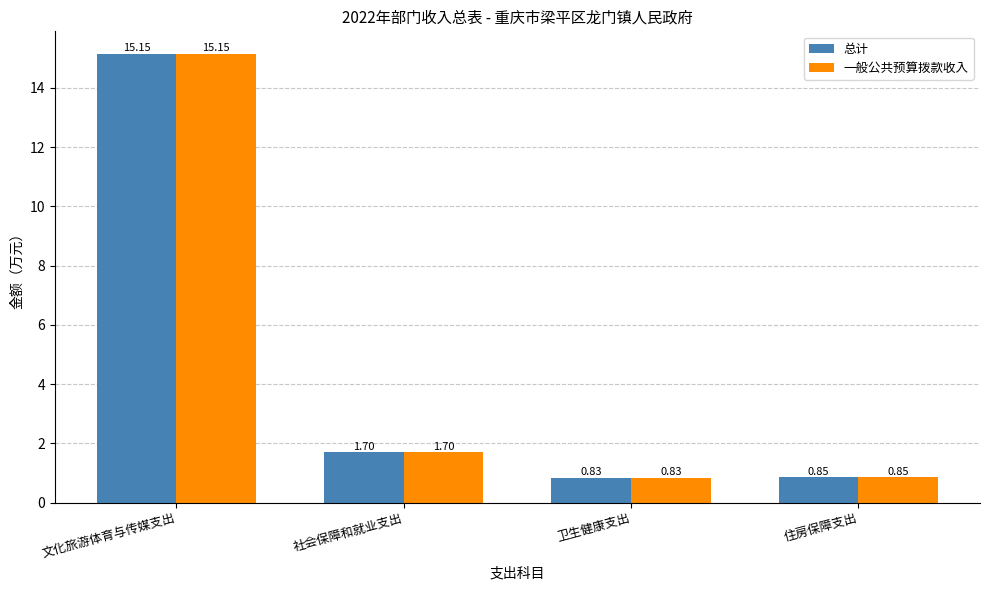

List the labels in order of 一般公共预算拨款收入 value, largest first.

文化旅游体育与传媒支出, 社会保障和就业支出, 住房保障支出, 卫生健康支出